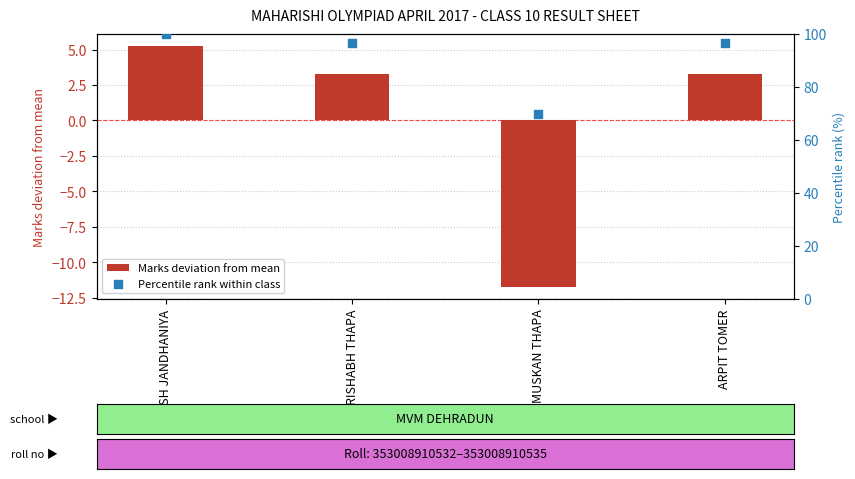

Which series reaches the maximum Y coordinate?

Percentile rank within class